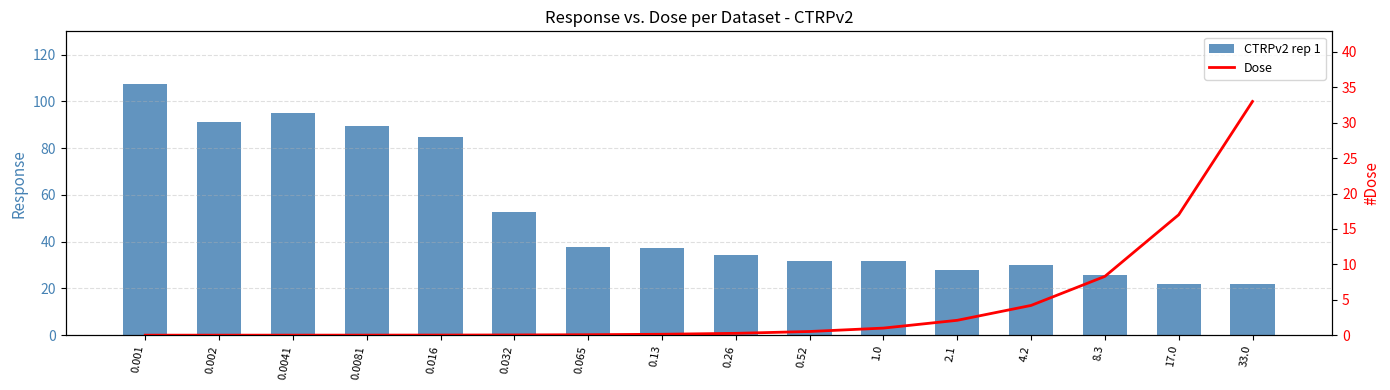

Between 0.13 and 0.016, which is larger?

0.016